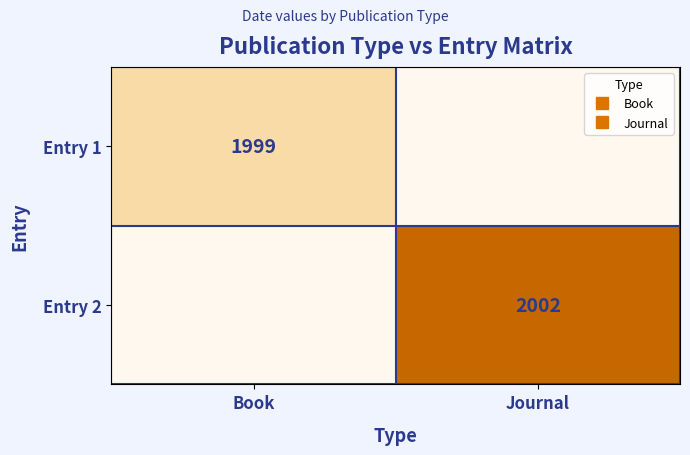

Is it true that Entry 1 equals 0 at Journal?

True